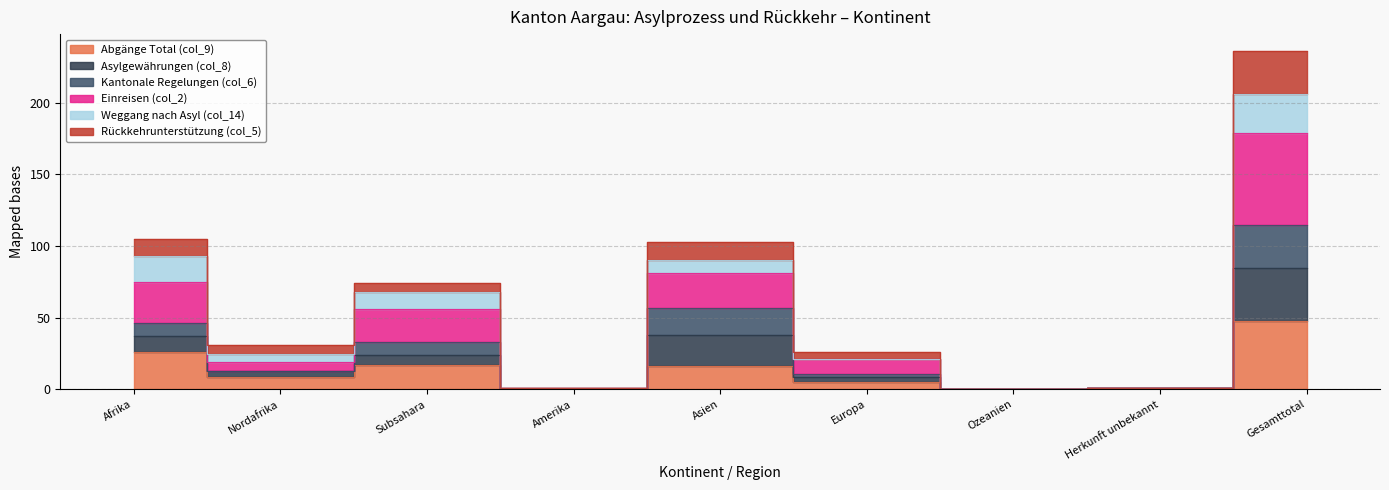

Which series has the widest spread of values?

Einreisen (col_2)